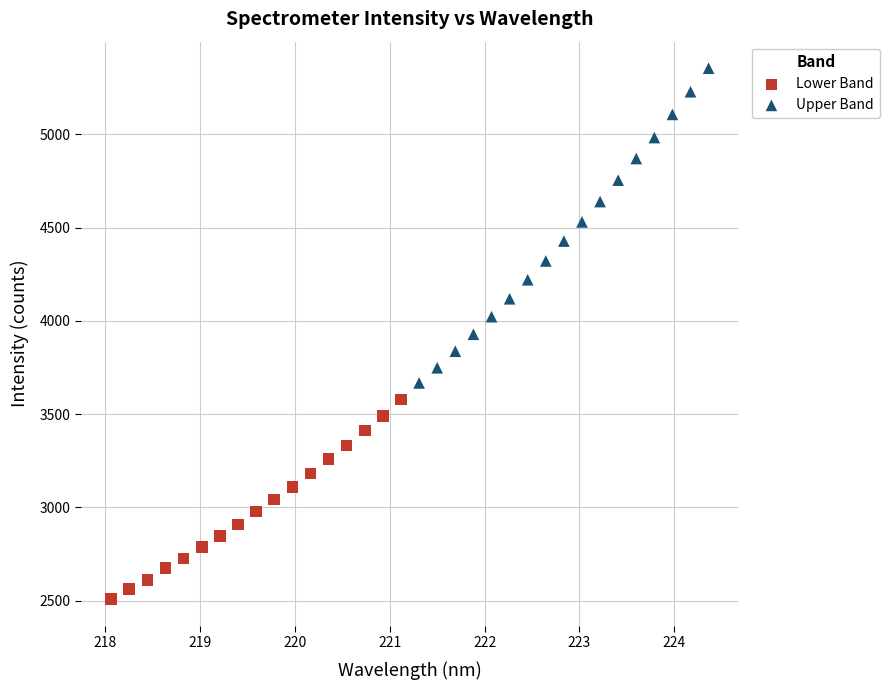

Which series has the widest spread of Y values?

Upper Band